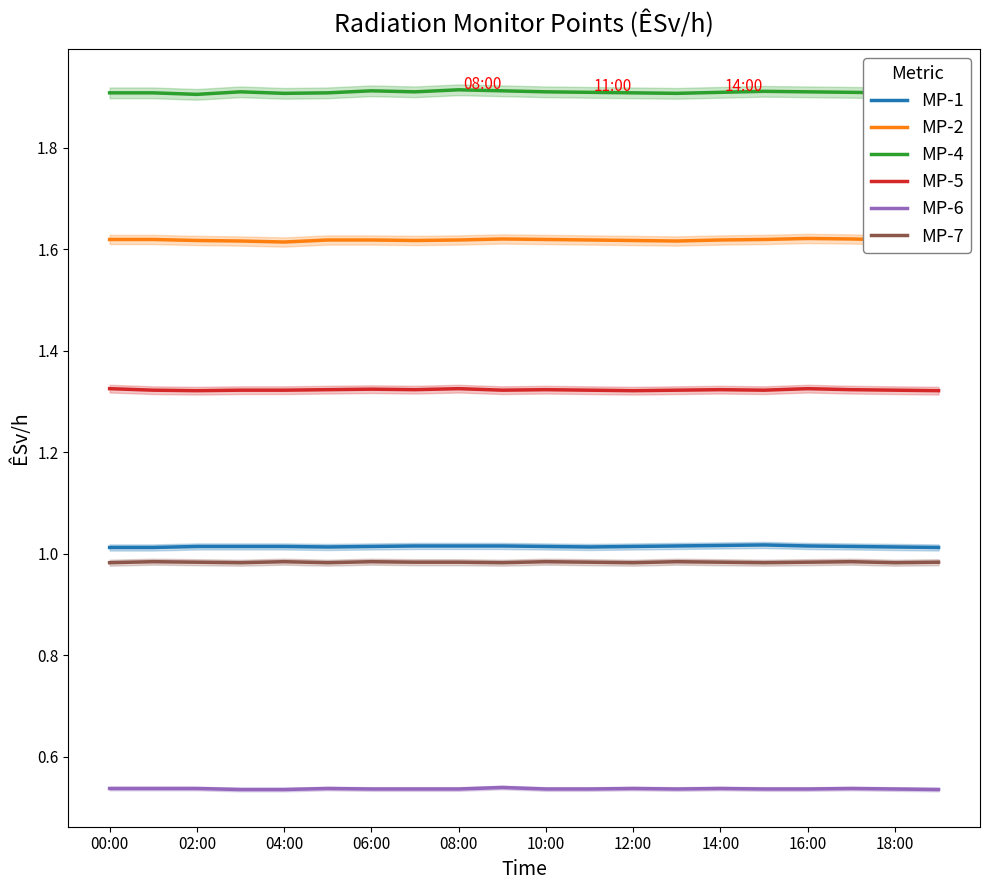

Is the value of MP-7 at 00:00 greater than the value of MP-2 at 18:00?

No